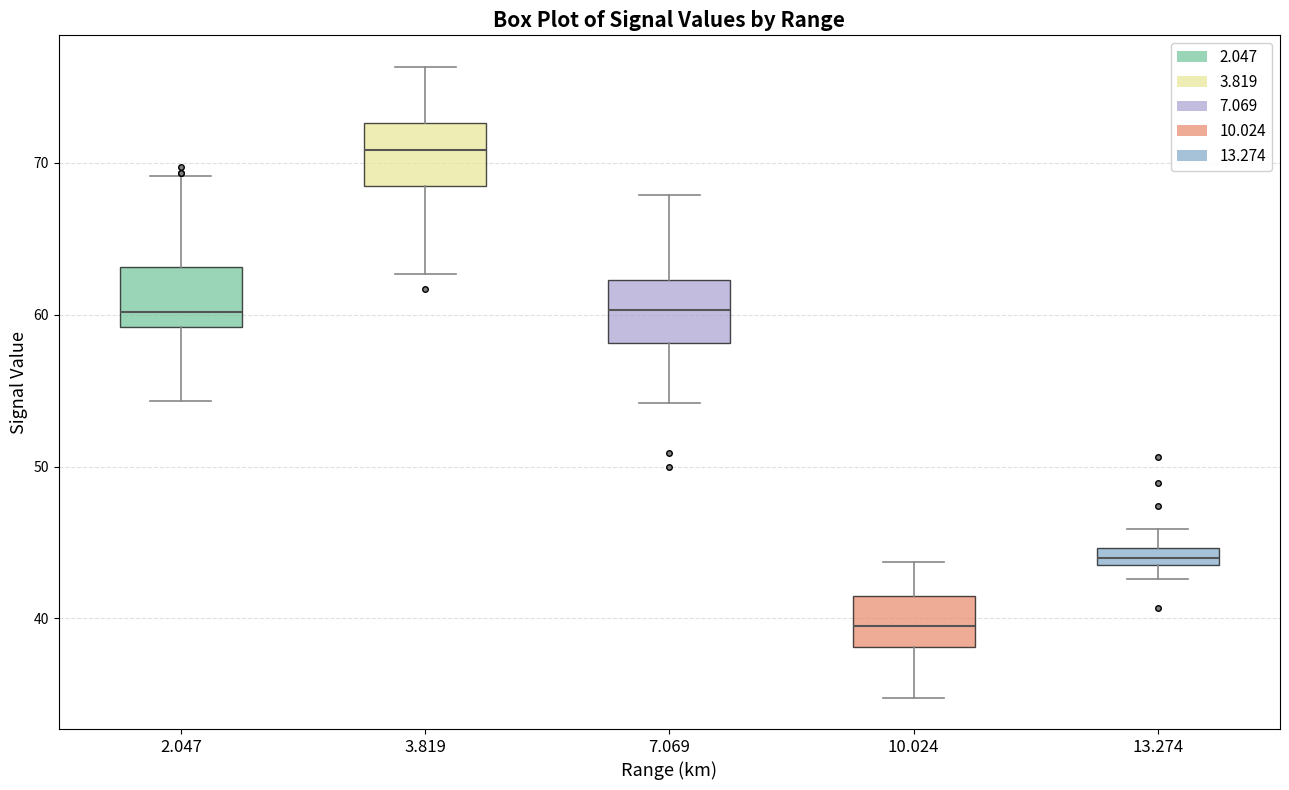

Where does the upper whisker of the box at x = 3.819 end on the y-axis? The values are not printed on the chart, so give them approximately, as read against the axis.

76